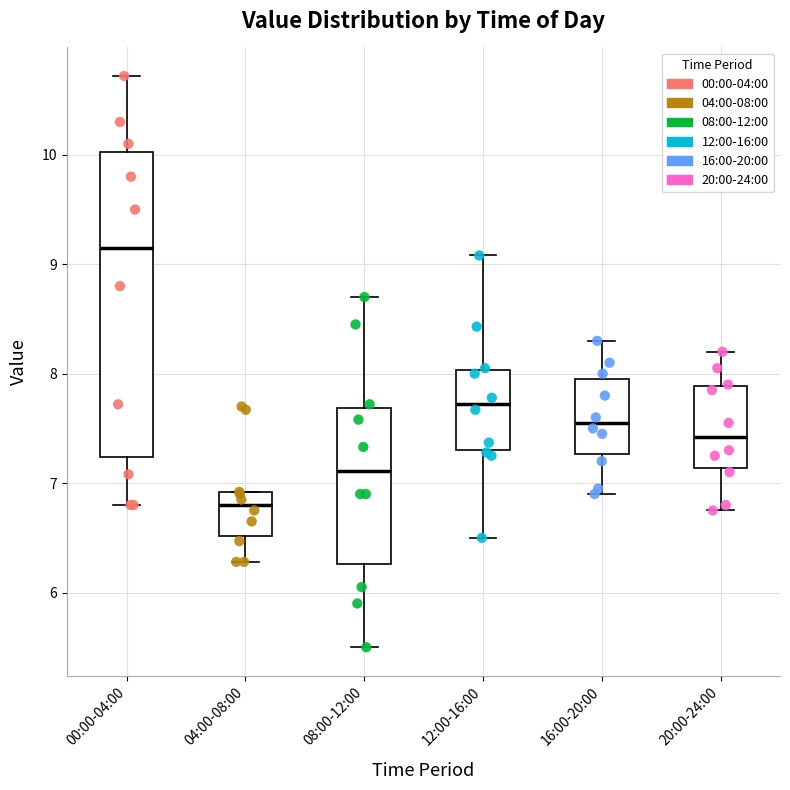

Reading left to right, transcribe this box plot: for each box, give where its median line is, the range the box spans, and where its two whiskers end, as read against the y-axis. The values are not printed on the chart, so give them approximately, as read against the axis.

00:00-04:00: median 9.2, box 7.2 to 10.0, whiskers 6.8 to 10.7
04:00-08:00: median 6.8, box 6.5 to 6.9, whiskers 6.3 to 6.9
08:00-12:00: median 7.1, box 6.3 to 7.7, whiskers 5.5 to 8.7
12:00-16:00: median 7.7, box 7.3 to 8.0, whiskers 6.5 to 9.1
16:00-20:00: median 7.6, box 7.3 to 8.0, whiskers 6.9 to 8.3
20:00-24:00: median 7.4, box 7.1 to 7.9, whiskers 6.8 to 8.2